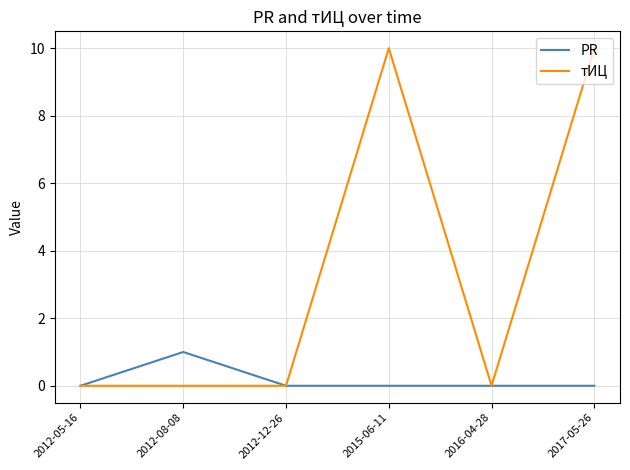

True or false: тИЦ has more than 0 interior local peaks.

True